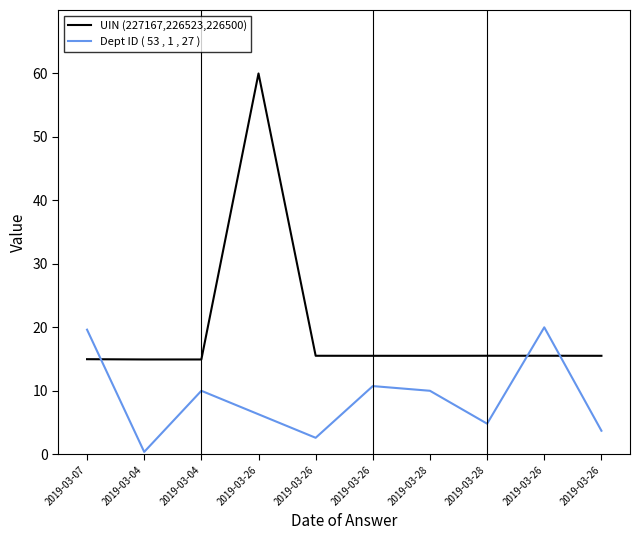

What is the value of the Dept ID ( 53 , 1 , 27 ) point at the 4th from the left?

6.3